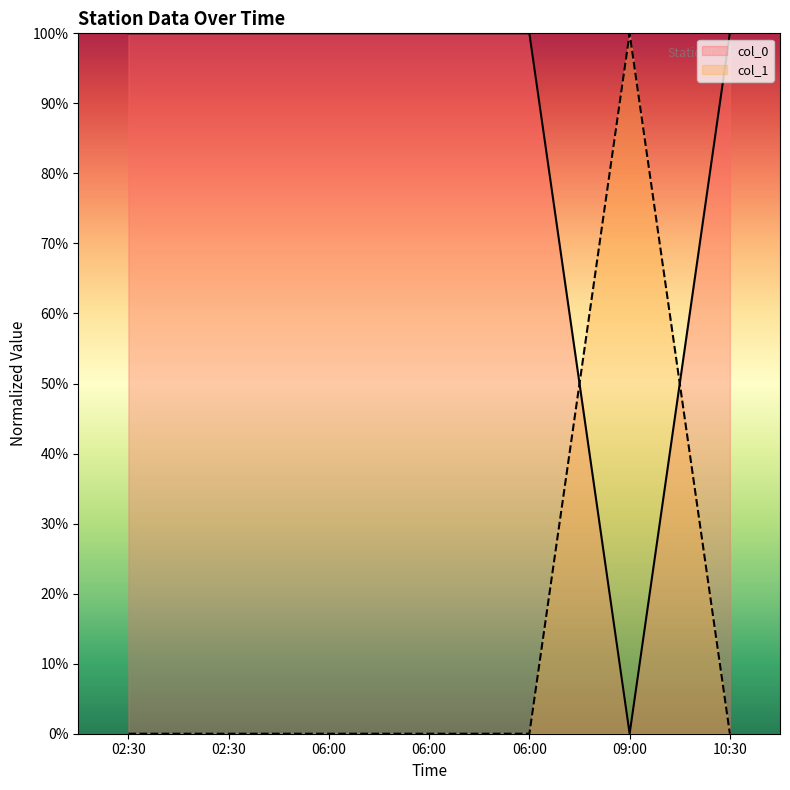

How many interior local valleys does the col_0 series have?

1